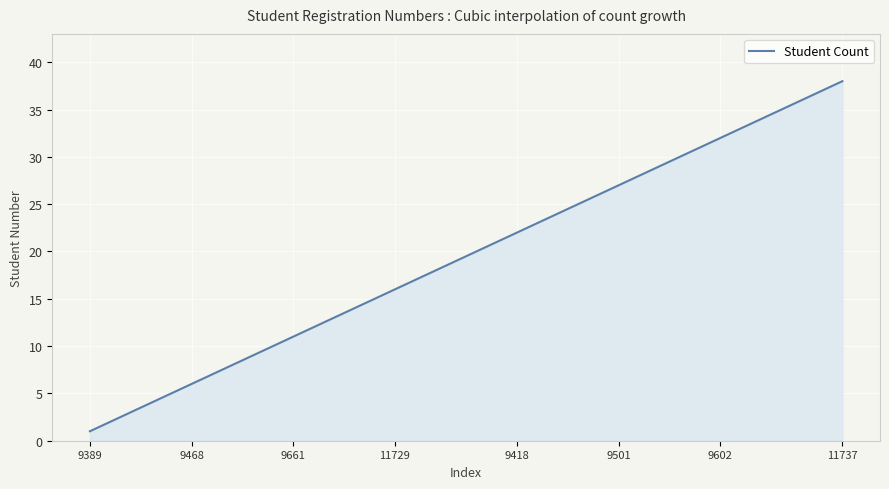

What is the difference between the maximum and minimum values?

37.0